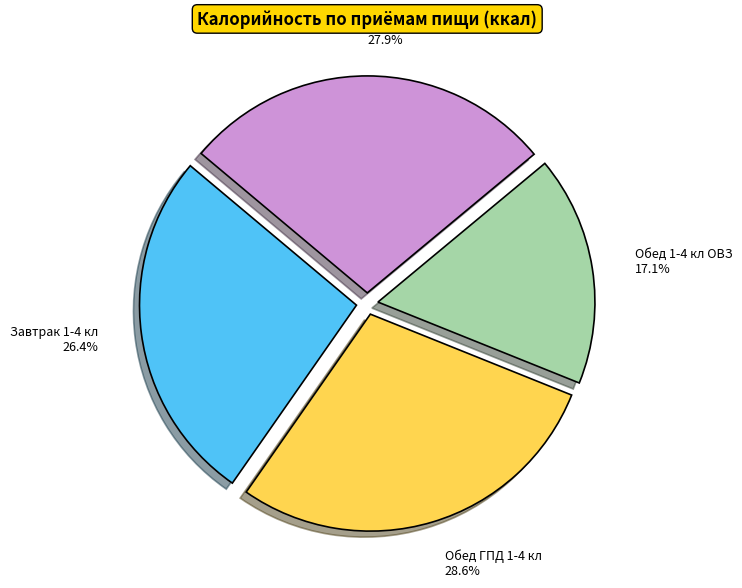

The Обед ГПД 1-4 кл slice represents 38% of the pie. True or false?

False